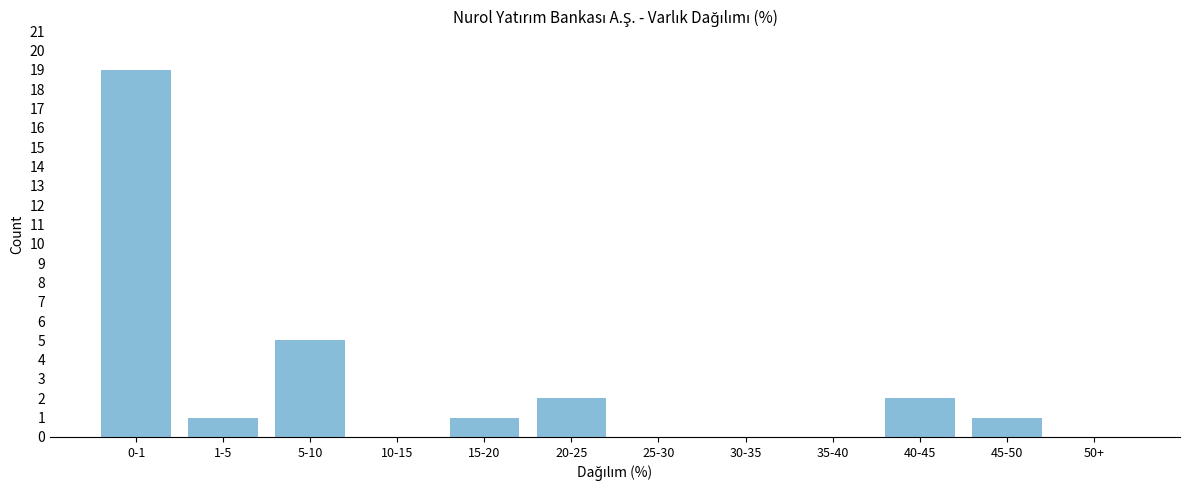

Reading left to right, extract all data points from this chart.

0-1=19	1-5=1	5-10=5	10-15=0	15-20=1	20-25=2	25-30=0	30-35=0	35-40=0	40-45=2	45-50=1	50+=0